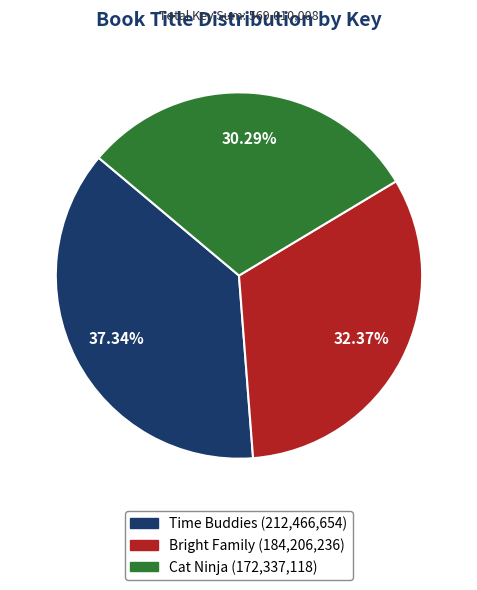

True or false: Bright Family accounts for 21% of the total.

False